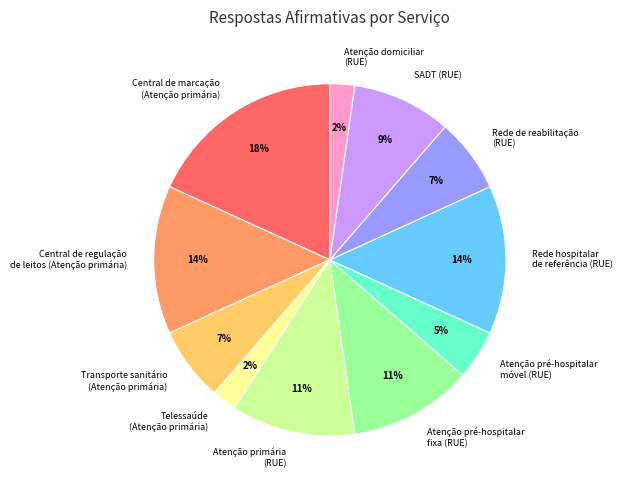

Which has a higher value, Atenção pré-hospitalar fixa (RUE) or Central de regulação de leitos (Atenção primária)?

Central de regulação de leitos (Atenção primária)